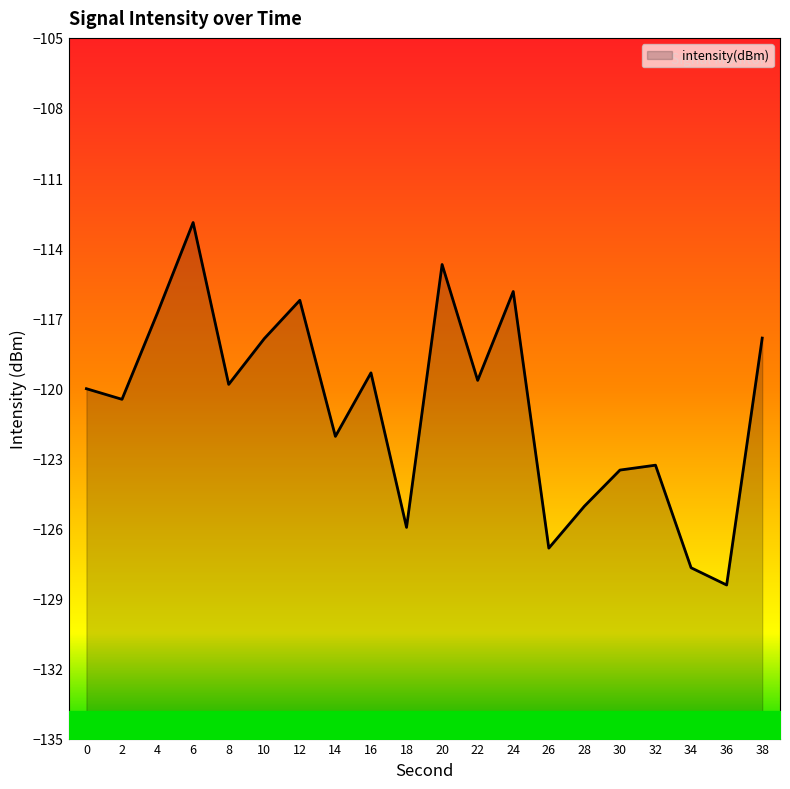

What is the difference between the values at 12 and 32?

7.1